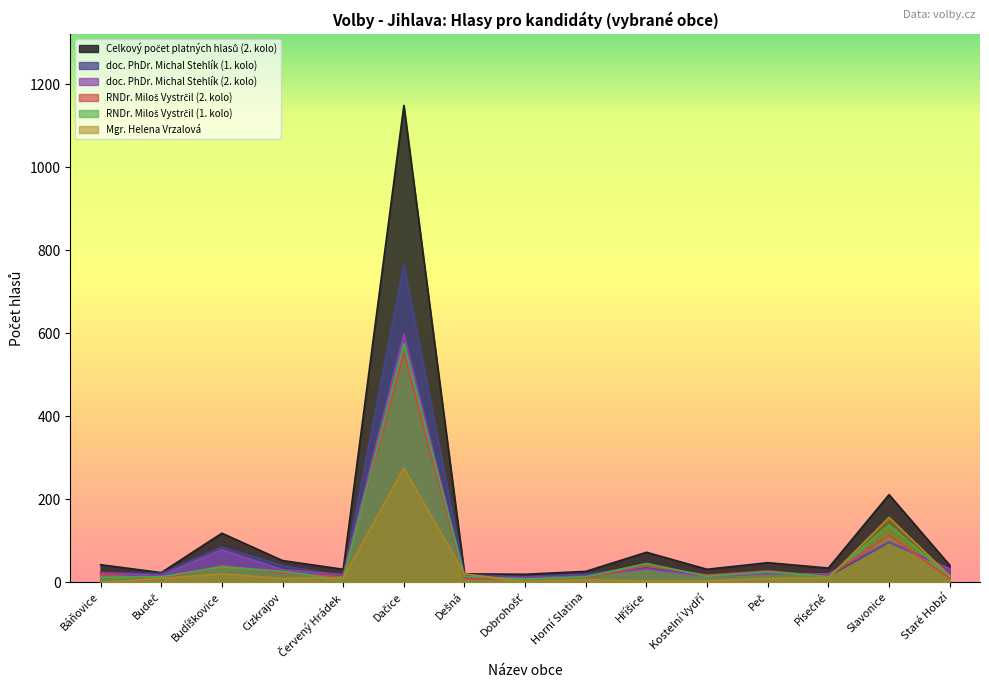

At which category does RNDr. Miloš Vystrčil (2. kolo) reach its first local valley?

Budeč